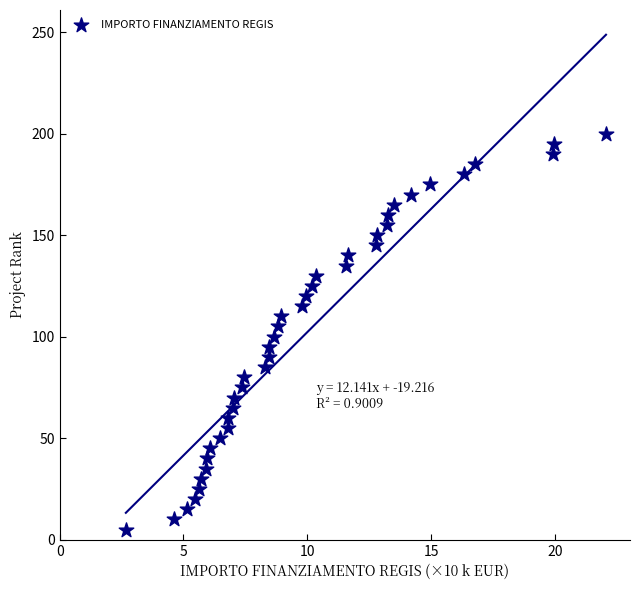

What is the range of Y values (max minus min)?

195